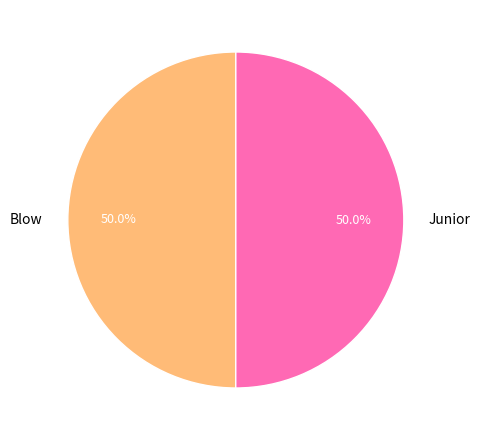

Is the sum of Junior and Blow greater than half?

Yes